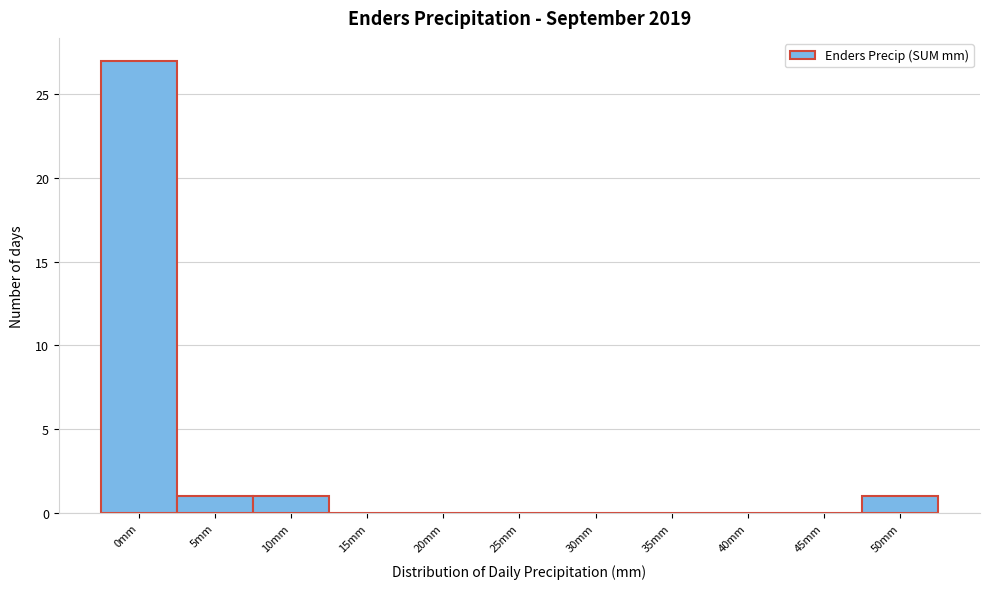

Reading right to left, transcribe all the data shown in this chart.

50mm=1	45mm=0	40mm=0	35mm=0	30mm=0	25mm=0	20mm=0	15mm=0	10mm=1	5mm=1	0mm=27